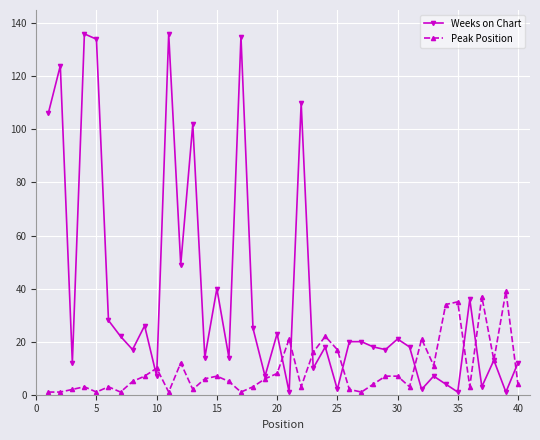

At how many categories does at least one series exceed 121?

5